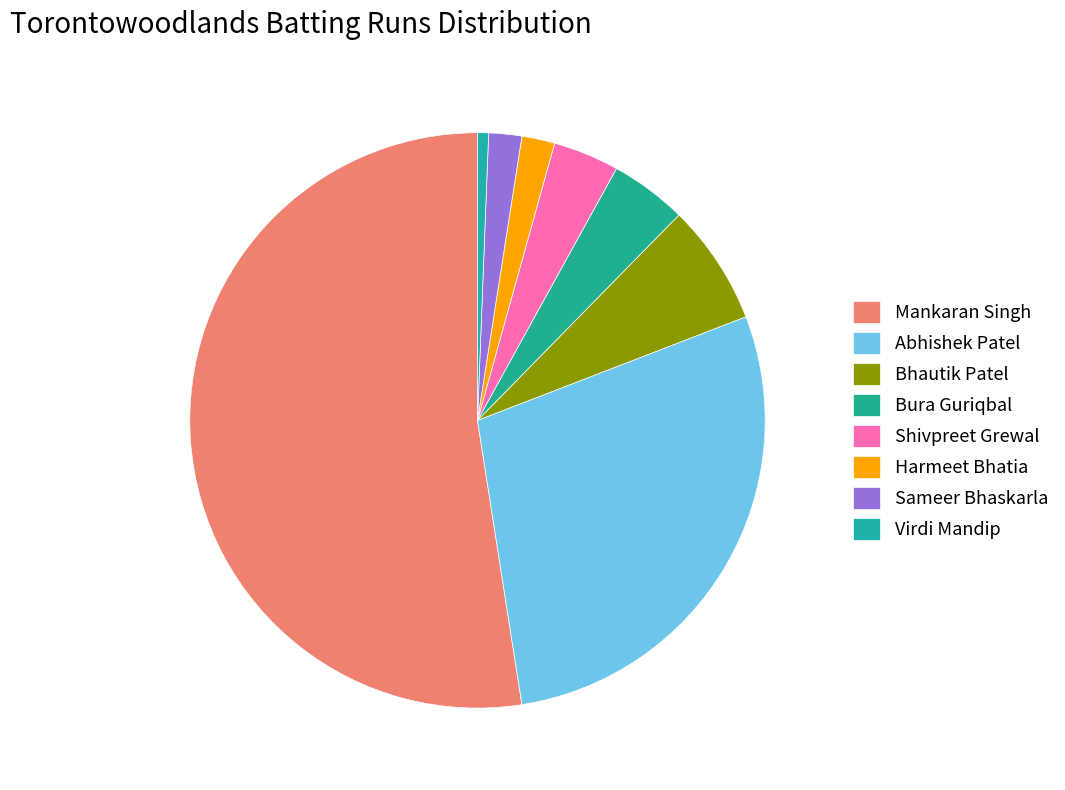

To the nearest percent, what percentage of the pie is Harmeet Bhatia?

2%